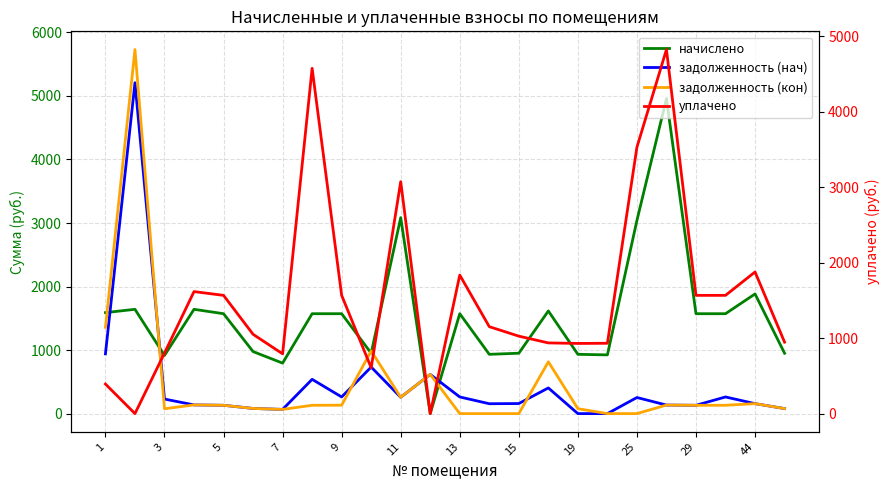

The value of задолженность (кон) at 5 is 211.3. True or false?

False